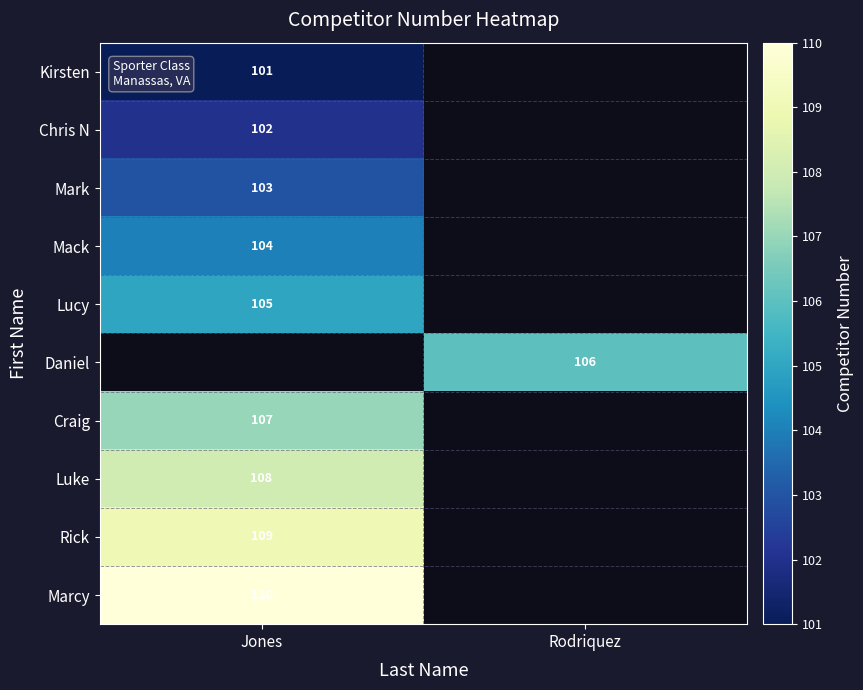

The Marcy series shows 31 at Jones. True or false?

False